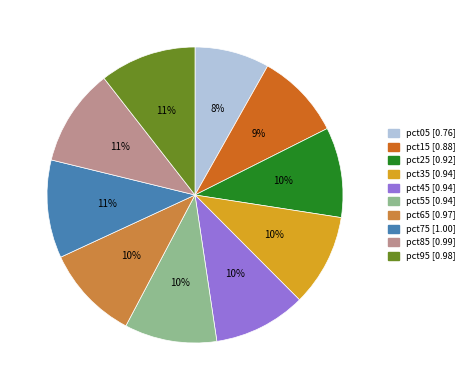

Combined, do pct25 and pct95 account for over 50%?

No